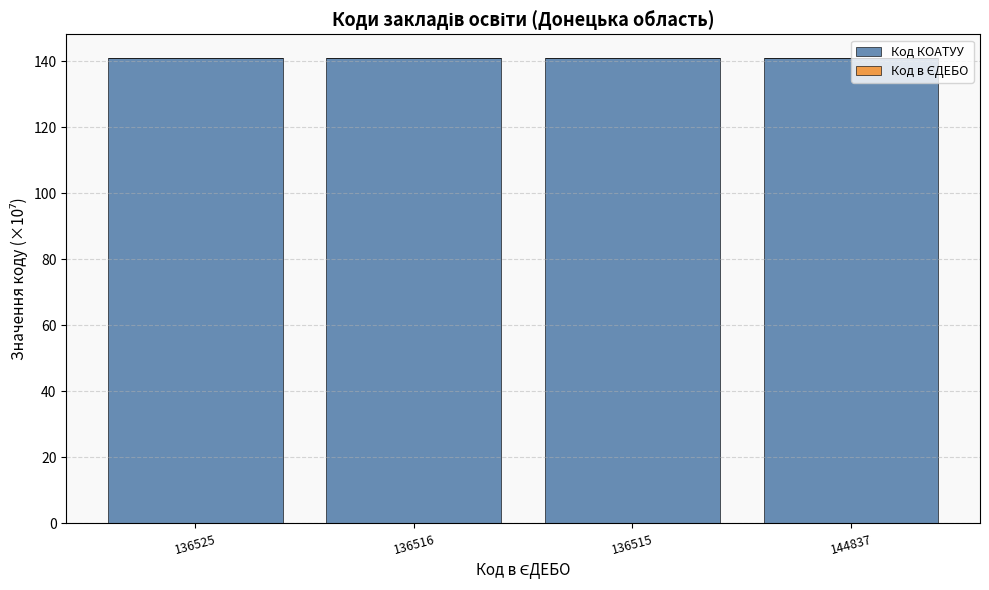

What is the highest value of the Код КОАТУУ series?

141.1